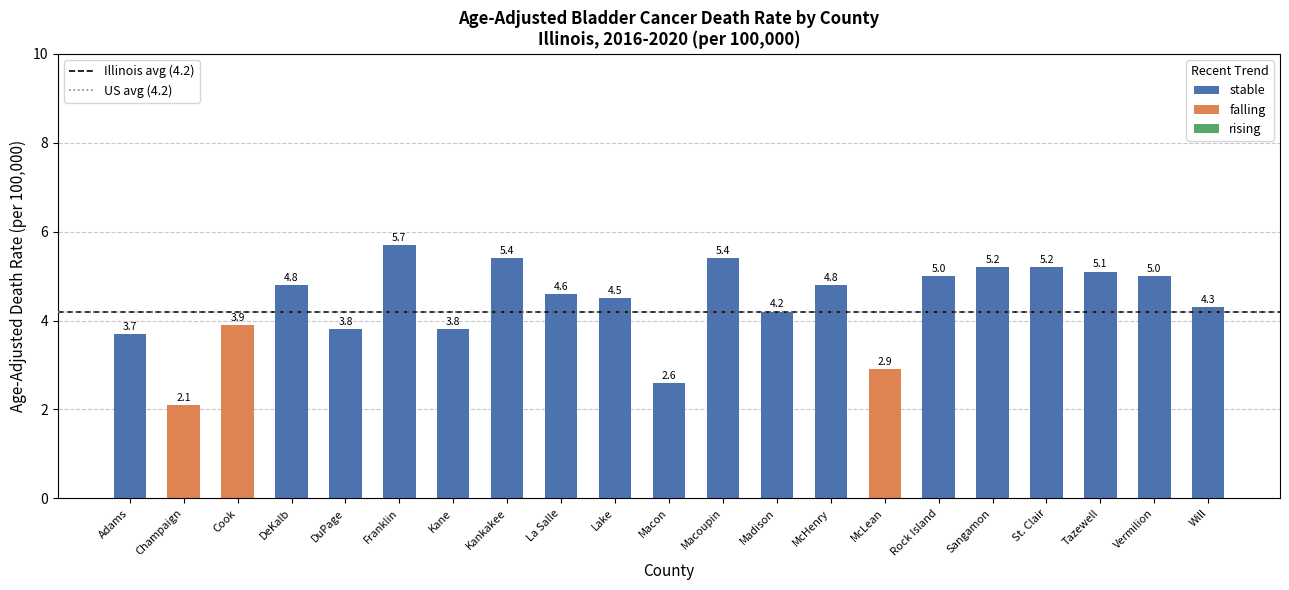

At which label is the value closest to 3?

McLean